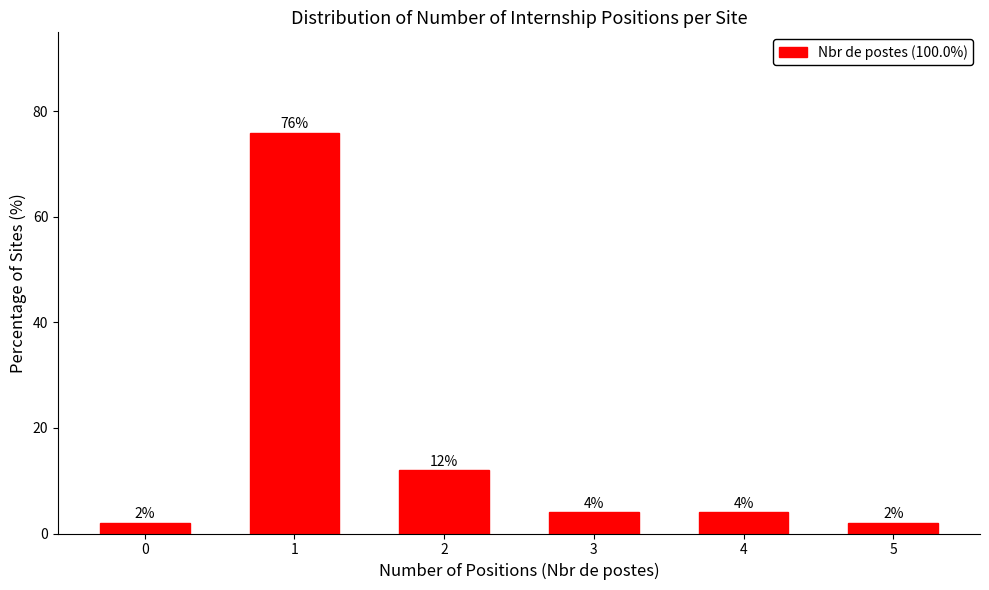

Reading right to left, list all the values displayed in this chart.

2	4	4	12	76	2